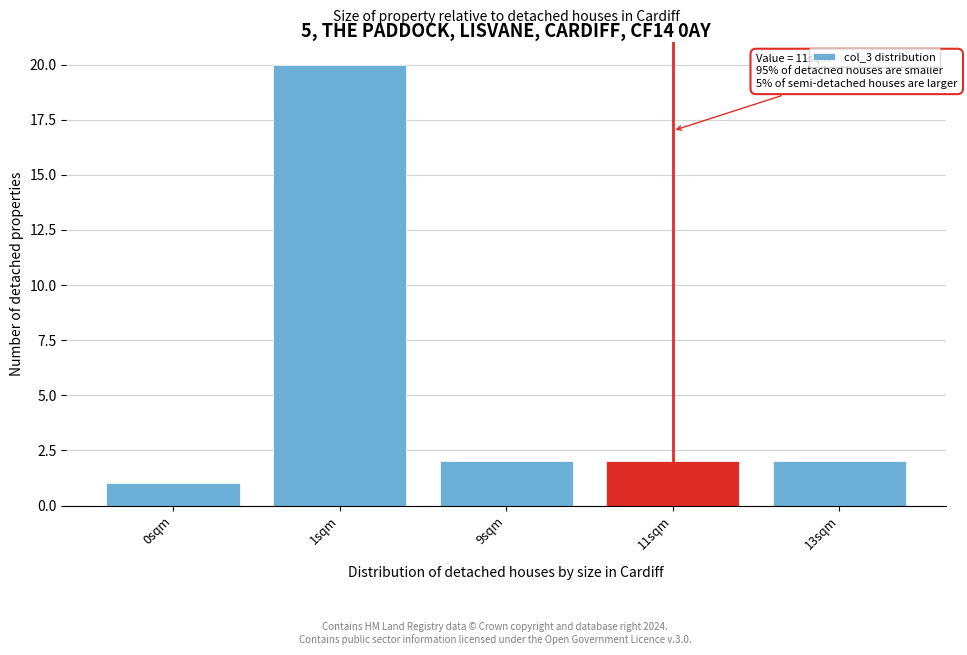

Reading left to right, transcribe all the data shown in this chart.

1	20	2	2	2